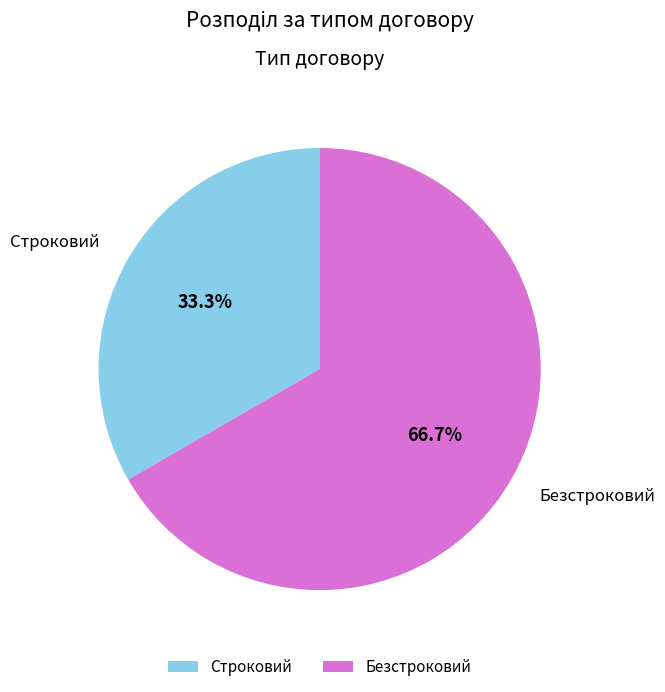

Which slice represents more than half of the pie?

Безстроковий